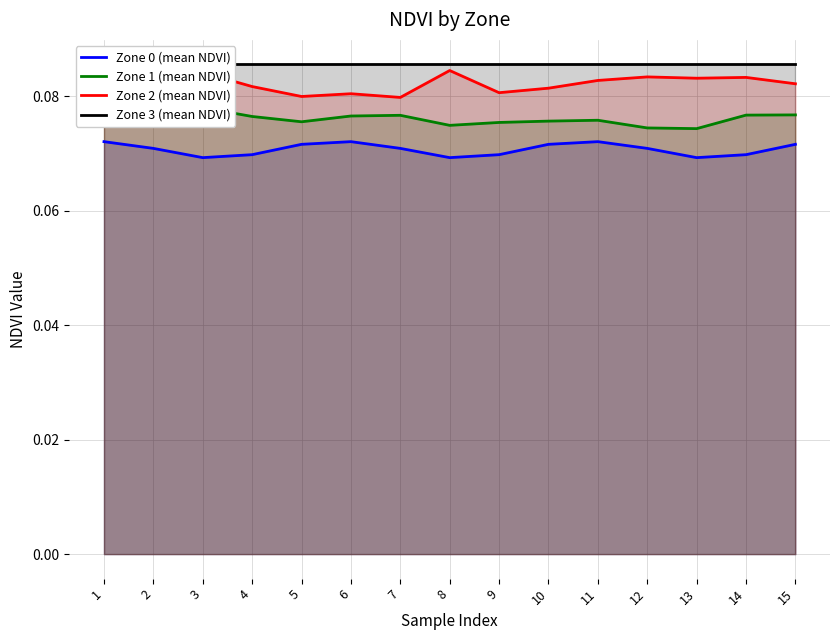

True or false: Zone 3 (mean NDVI) and Zone 1 (mean NDVI) cross at least once.

False